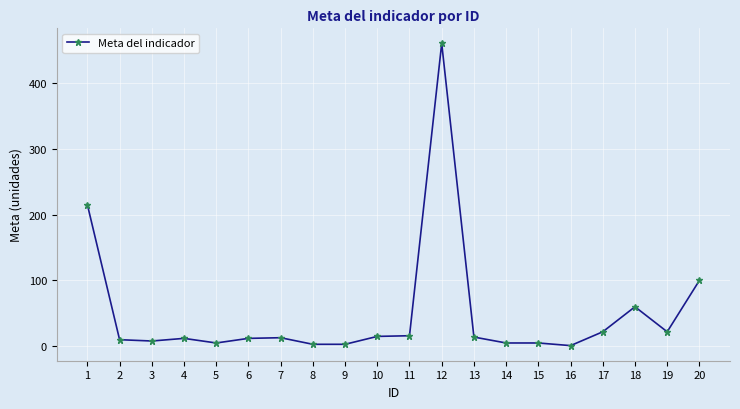

True or false: the data has more than 2 interior local peaks.

True